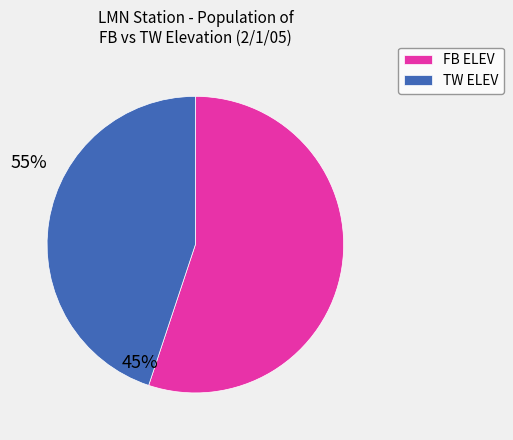

Is the sum of TW ELEV and FB ELEV greater than half?

Yes